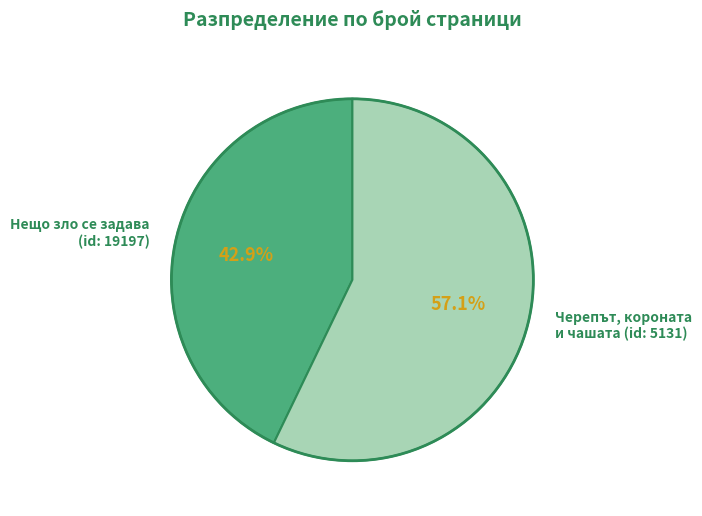

What is the smallest slice in the pie chart?

Нещо зло се задава (id: 19197)